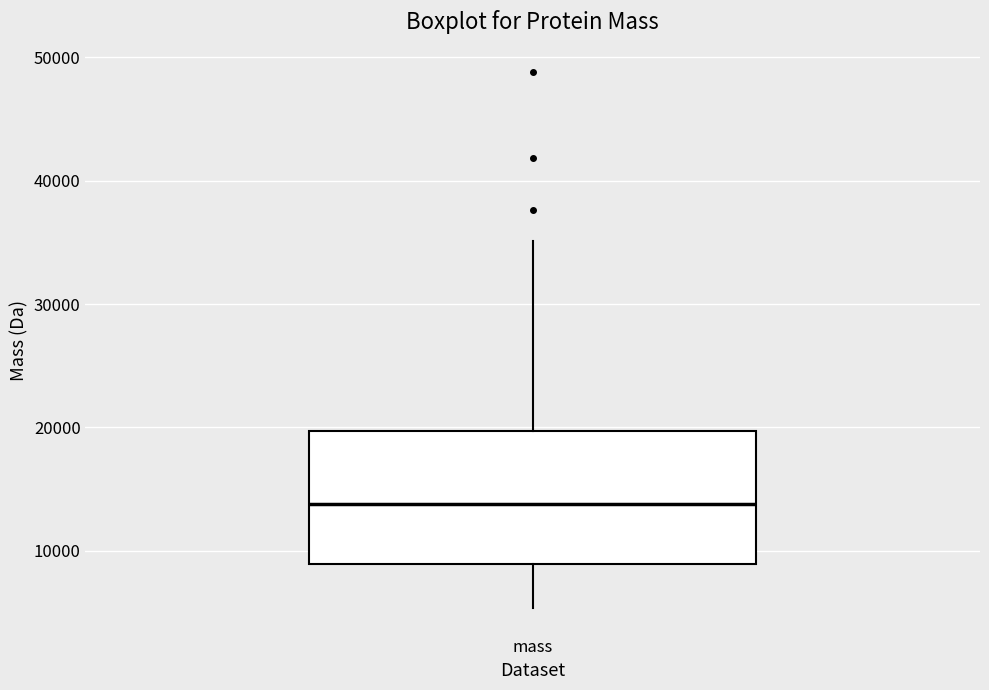

Where is the lower edge of the box for mass on the y-axis? The values are not printed on the chart, so give them approximately, as read against the axis.

9000